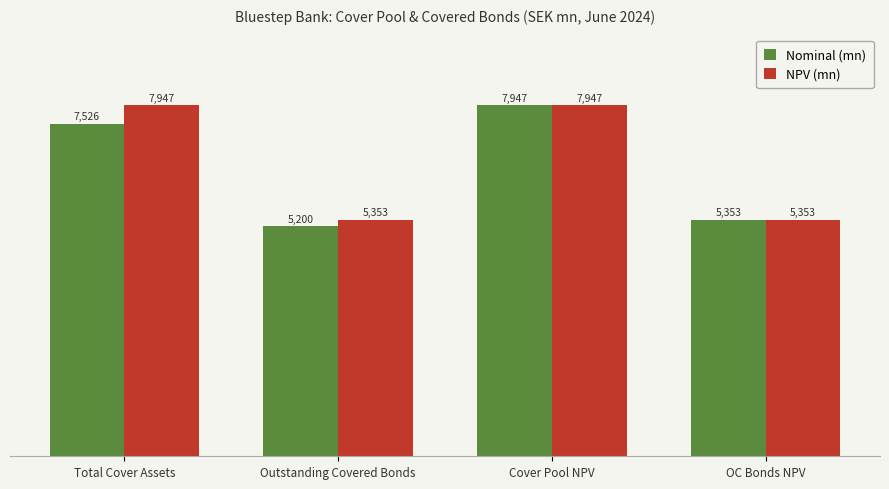

Is it true that NPV (mn) equals 3644.2 at OC Bonds NPV?

False